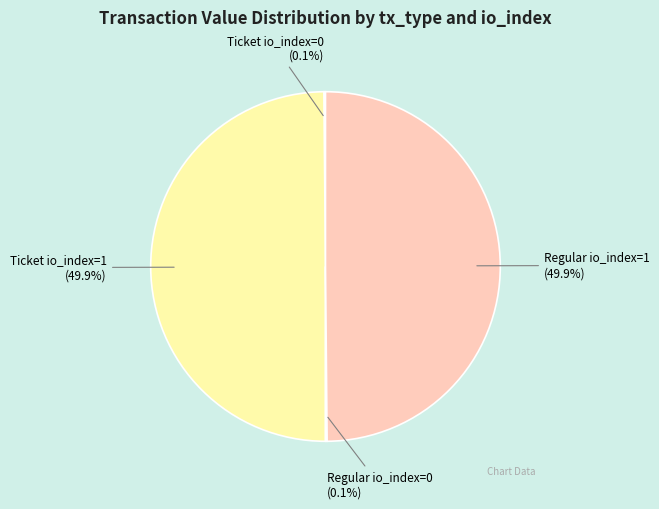

What percentage is NOT represented by Regular io_index=1?

50.1%